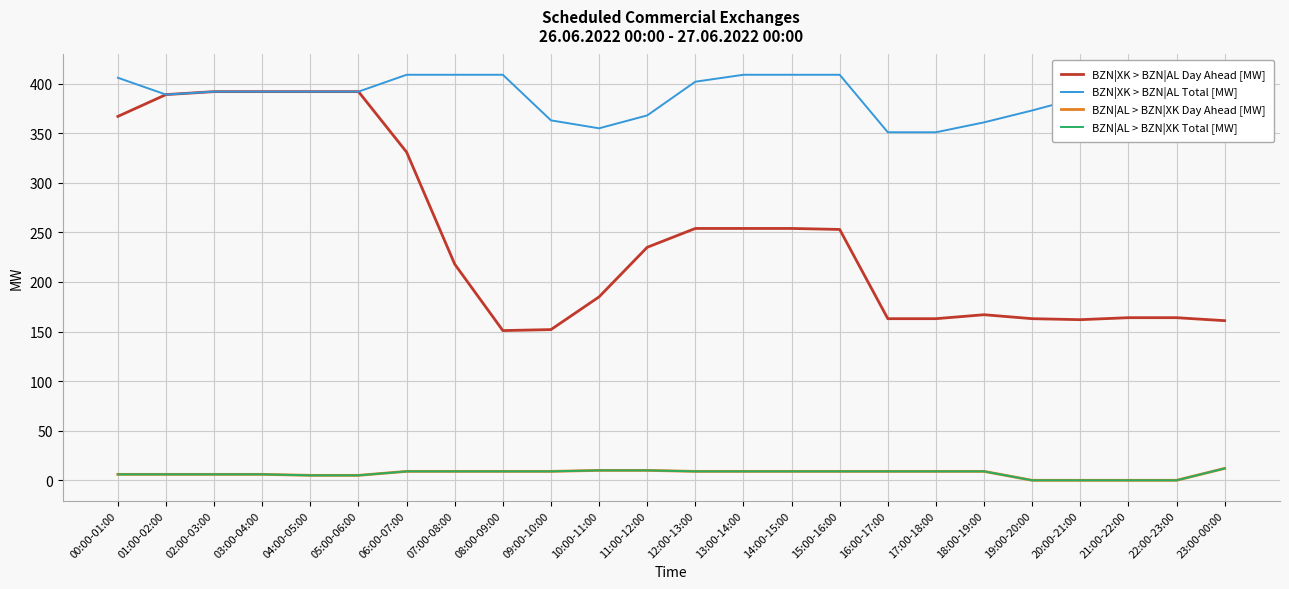

The BZN|XK > BZN|AL Total [MW] series shows 659 at 08:00-09:00. True or false?

False